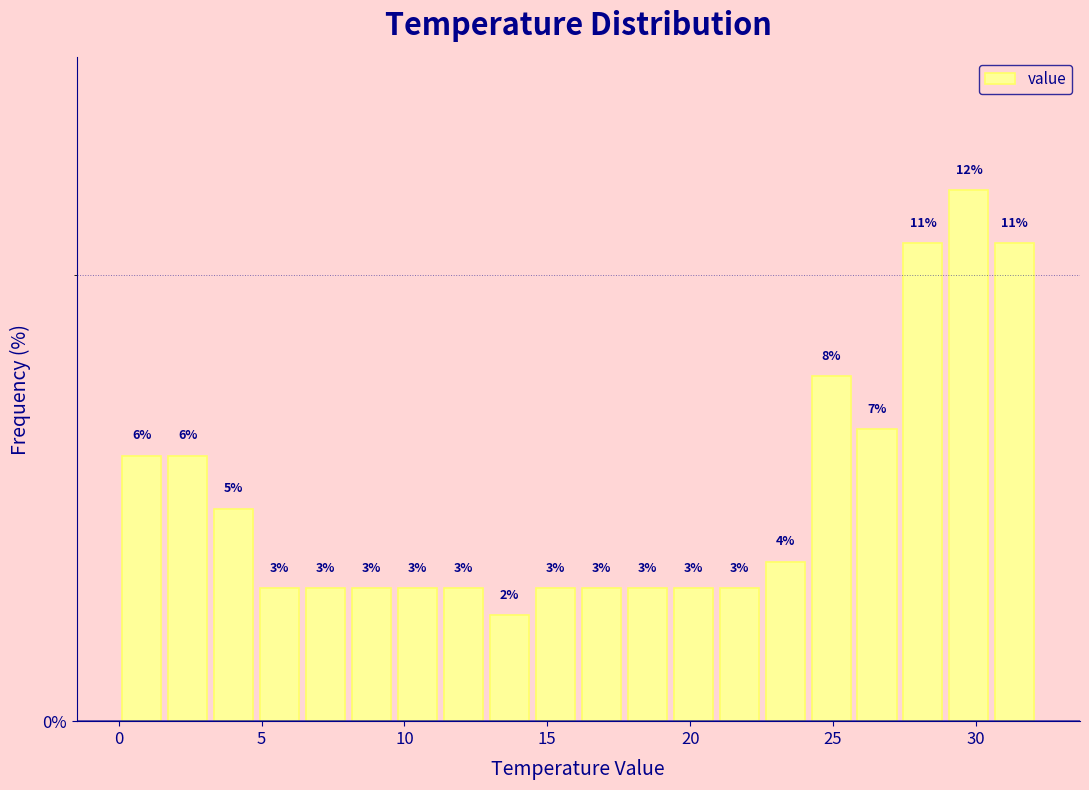

Around what value on the x-axis is the tallest bar? Give the approximate position of its centre, as read against the axis.

30.0